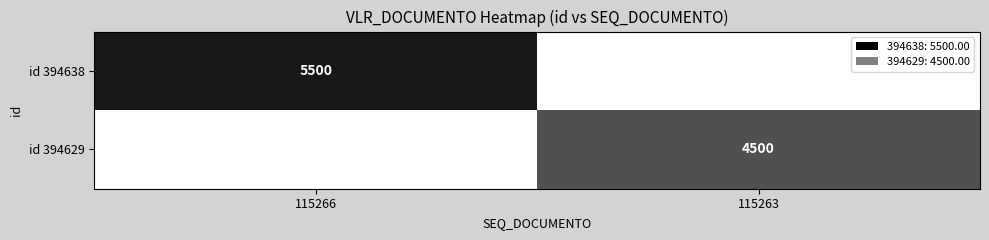

True or false: id 394638 has a value of 1283 at 115266.

False